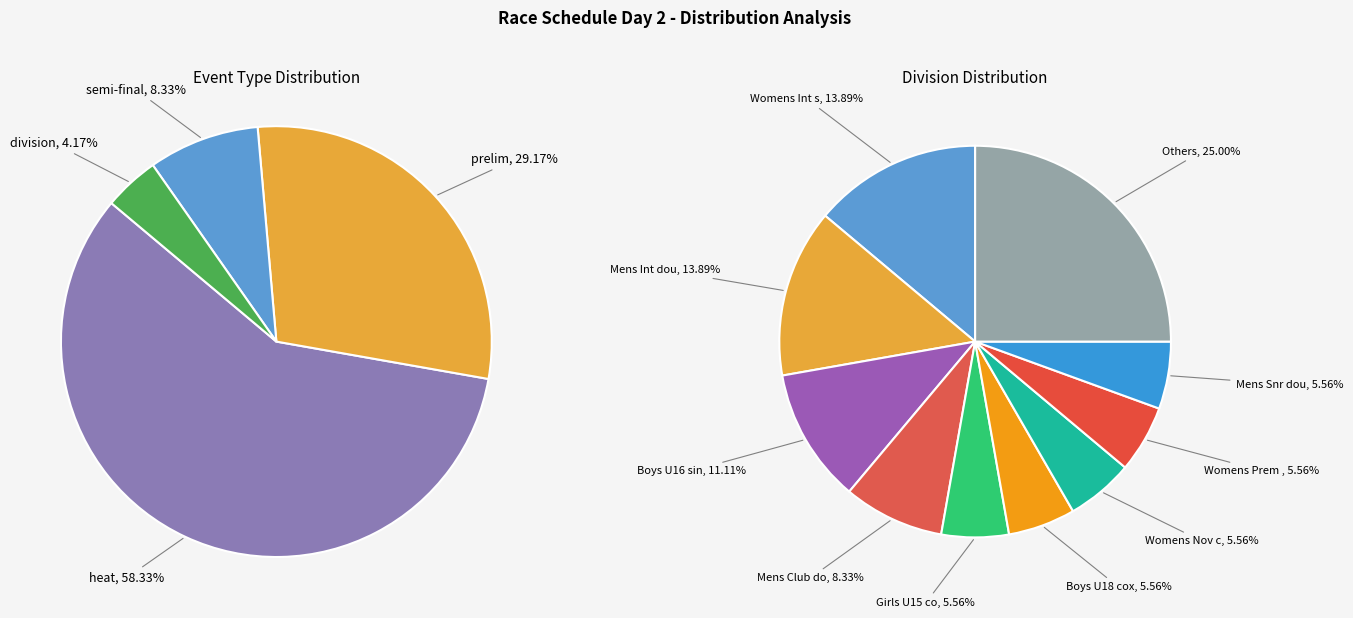

Count the number of slices in the pie.

10